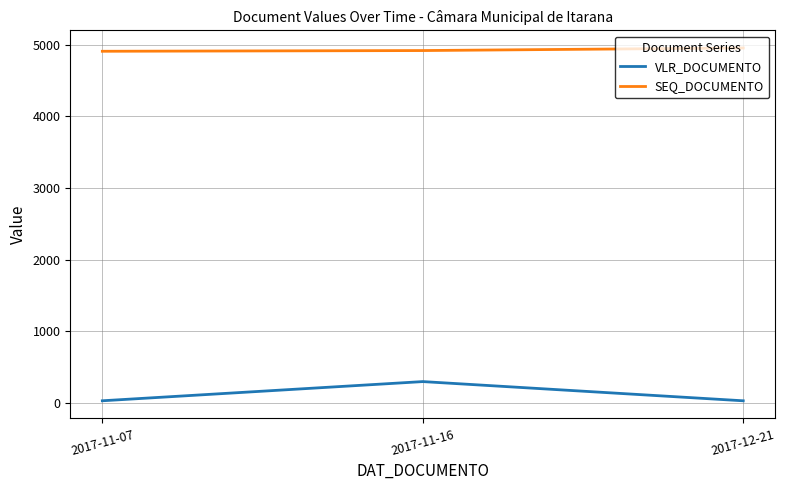

Is it true that VLR_DOCUMENTO equals 32.0 at 2017-12-21?

True